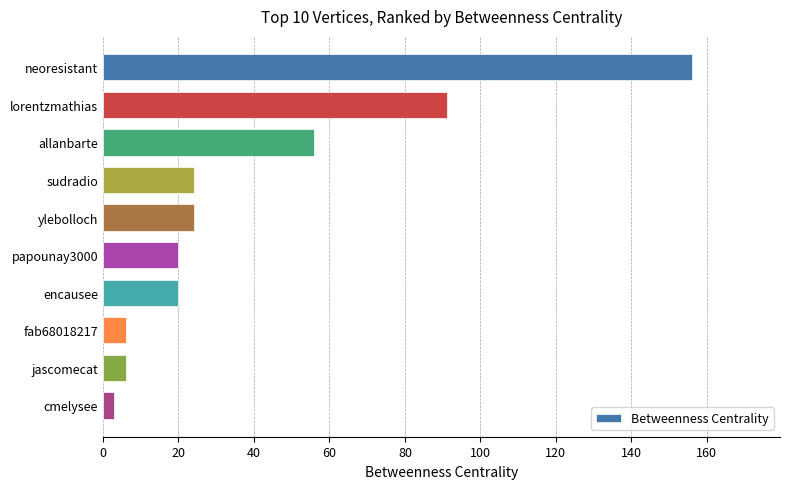

What is the value of the 2nd bar from the top?

91.2